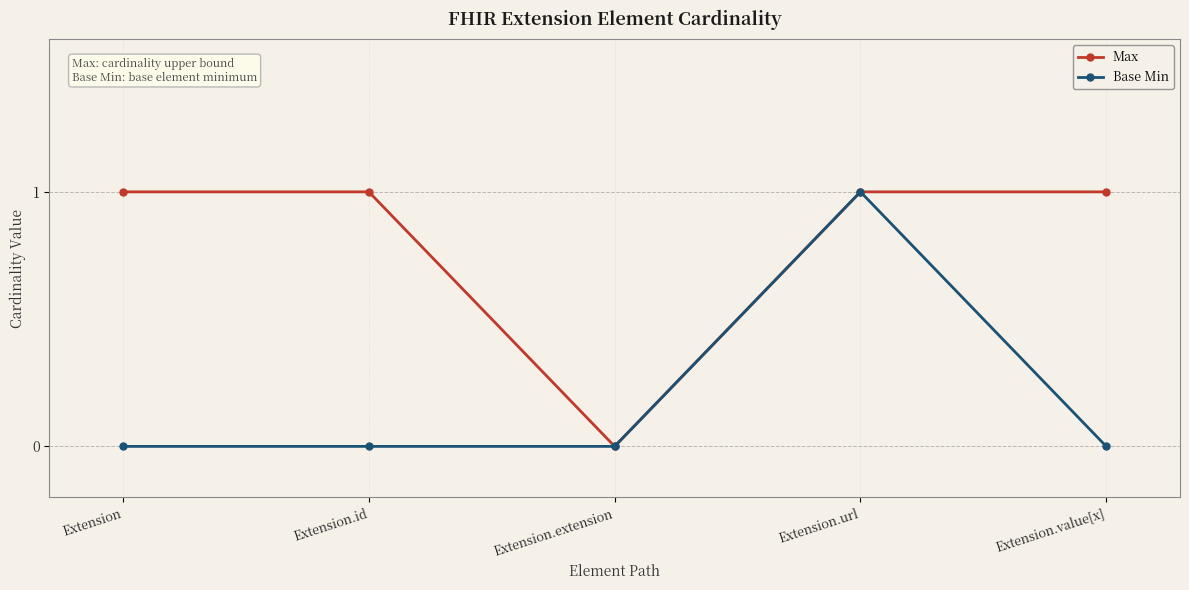

Which series has the largest total across all categories?

Max